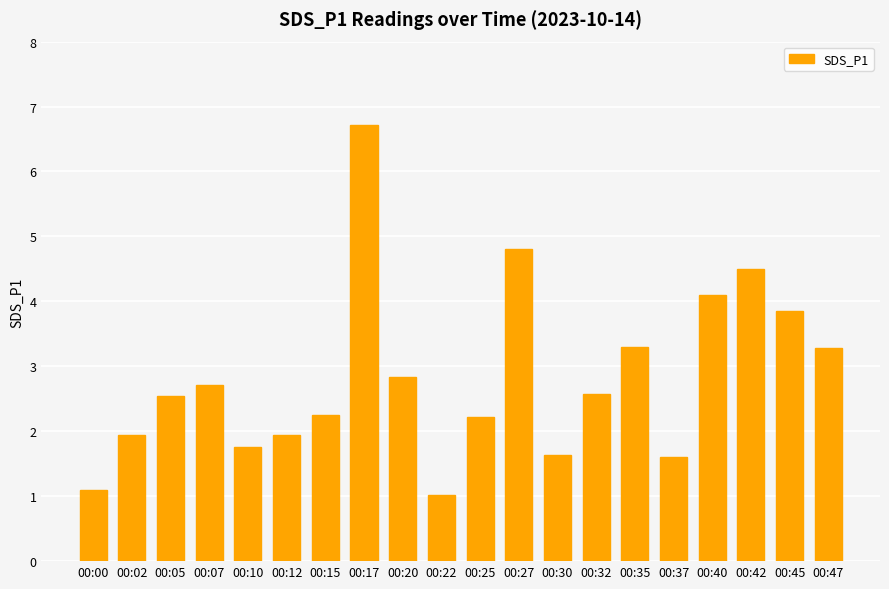

Between 00:32 and 00:02, which is larger?

00:32